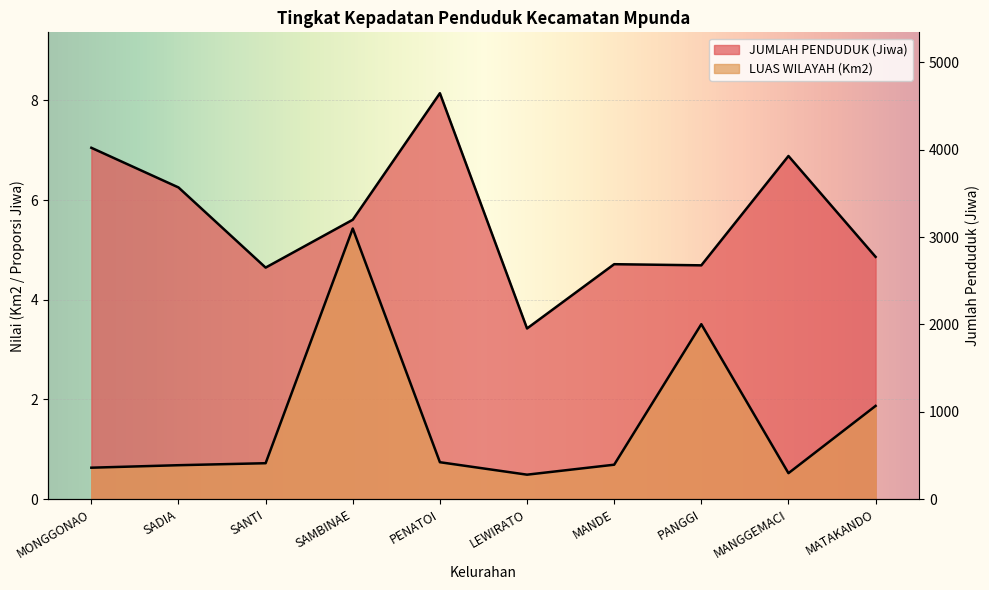

True or false: LUAS WILAYAH (Km2) and JUMLAH PENDUDUK (Jiwa) intersect in this chart.

False